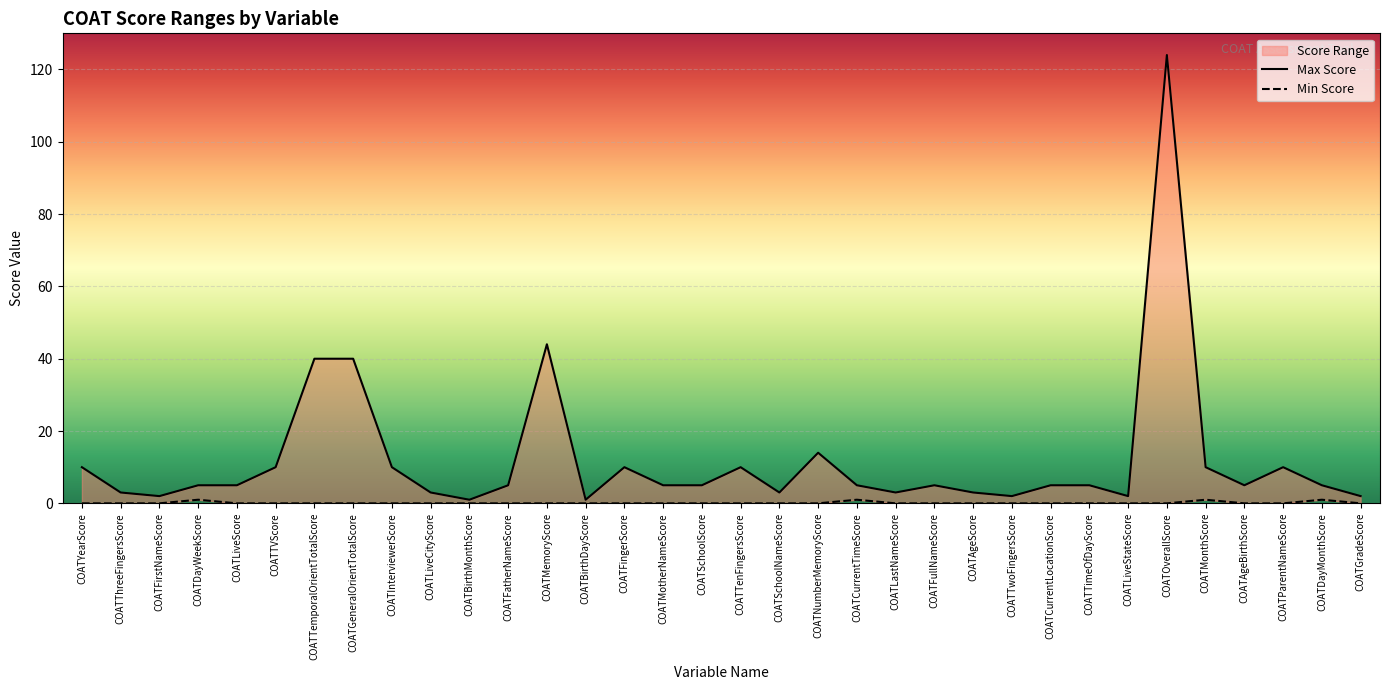

Reading left to right, transcribe all the data shown in this chart.

Max Score: COATYearScore=10	COATThreeFingersScore=3	COATFirstNameScore=2	COATDayWeekScore=5	COATLiveScore=5	COATTVScore=10	COATTemporalOrientTotalScore=40	COATGeneralOrientTotalScore=40	COATInterviewerScore=10	COATLiveCityScore=3	COATBirthMonthScore=1	COATFatherNameScore=5	COATMemoryScore=44	COATBirthDayScore=1	COATFingerScore=10	COATMotherNameScore=5	COATSchoolScore=5	COATTenFingersScore=10	COATSchoolNameScore=3	COATNumberMemoryScore=14	COATCurrentTimeScore=5	COATLastNameScore=3	COATFullNameScore=5	COATAgeScore=3	COATTwoFingersScore=2	COATCurrentLocationScore=5	COATTimeOfDayScore=5	COATLiveStateScore=2	COATOverallScore=124	COATMonthScore=10	COATAgeBirthScore=5	COATParentNameScore=10	COATDayMonthScore=5	COATGradeScore=2
Min Score: COATYearScore=0	COATThreeFingersScore=0	COATFirstNameScore=0	COATDayWeekScore=1	COATLiveScore=0	COATTVScore=0	COATTemporalOrientTotalScore=0	COATGeneralOrientTotalScore=0	COATInterviewerScore=0	COATLiveCityScore=0	COATBirthMonthScore=0	COATFatherNameScore=0	COATMemoryScore=0	COATBirthDayScore=0	COATFingerScore=0	COATMotherNameScore=0	COATSchoolScore=0	COATTenFingersScore=0	COATSchoolNameScore=0	COATNumberMemoryScore=0	COATCurrentTimeScore=1	COATLastNameScore=0	COATFullNameScore=0	COATAgeScore=0	COATTwoFingersScore=0	COATCurrentLocationScore=0	COATTimeOfDayScore=0	COATLiveStateScore=0	COATOverallScore=0	COATMonthScore=1	COATAgeBirthScore=0	COATParentNameScore=0	COATDayMonthScore=1	COATGradeScore=0